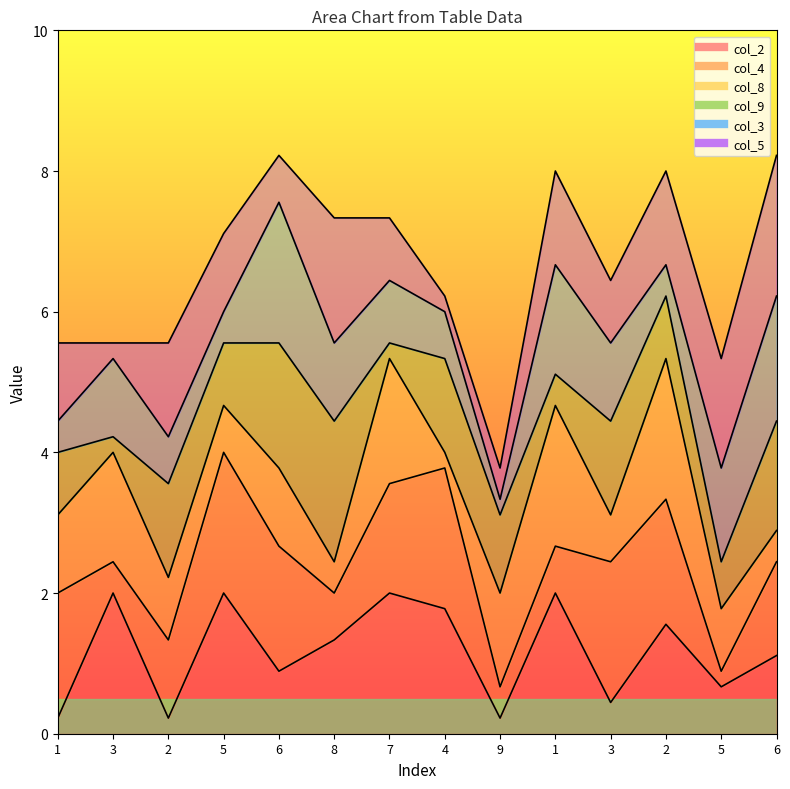

True or false: col_9 and col_5 cross at least once.

True